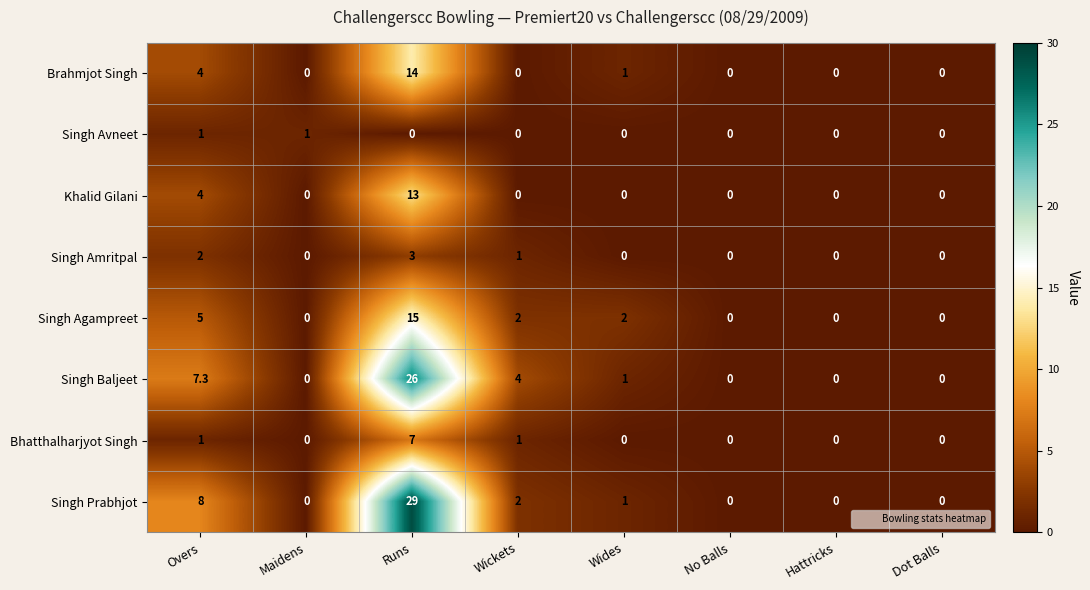

List the series in order of their peak value, highest first.

Singh Prabhjot, Singh Baljeet, Singh Agampreet, Brahmjot Singh, Khalid Gilani, Bhatthalharjyot Singh, Singh Amritpal, Singh Avneet